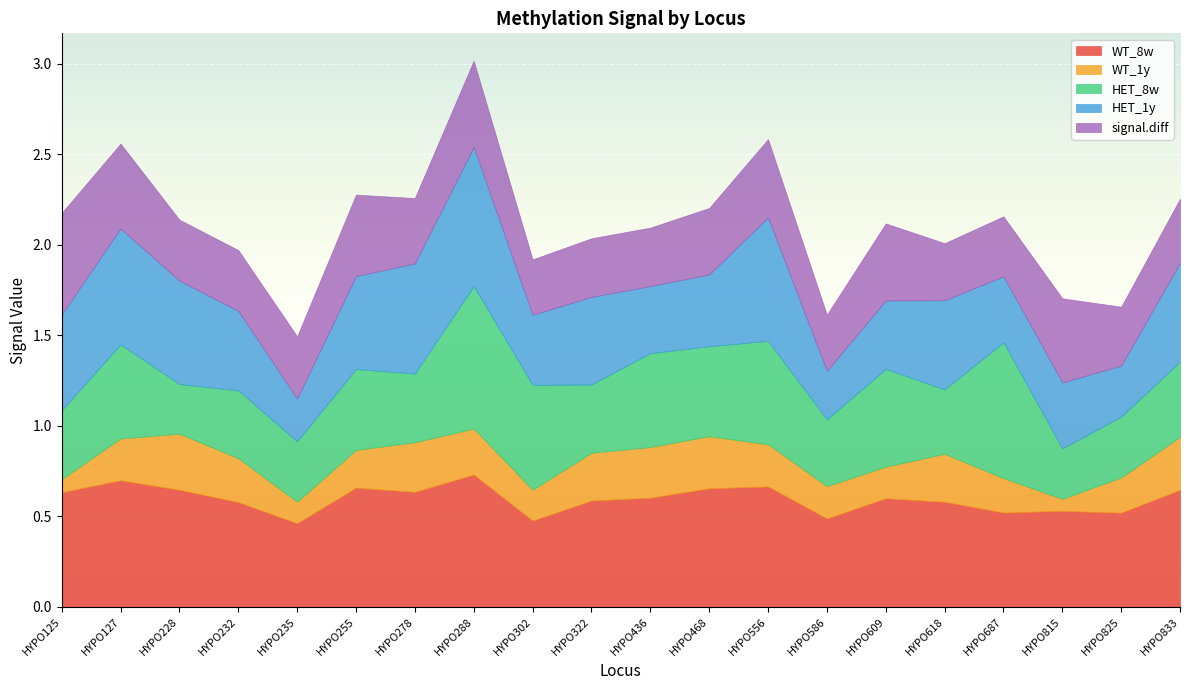

Reading right to left, extract all data points from this chart.

WT_8w: HYPO833=0.6	HYPO825=0.5	HYPO815=0.5	HYPO687=0.5	HYPO618=0.6	HYPO609=0.6	HYPO586=0.5	HYPO556=0.7	HYPO468=0.7	HYPO436=0.6	HYPO322=0.6	HYPO302=0.5	HYPO288=0.7	HYPO278=0.6	HYPO255=0.7	HYPO235=0.5	HYPO232=0.6	HYPO228=0.6	HYPO127=0.7	HYPO125=0.6
WT_1y: HYPO833=0.3	HYPO825=0.2	HYPO815=0.1	HYPO687=0.2	HYPO618=0.3	HYPO609=0.2	HYPO586=0.2	HYPO556=0.2	HYPO468=0.3	HYPO436=0.3	HYPO322=0.3	HYPO302=0.2	HYPO288=0.3	HYPO278=0.3	HYPO255=0.2	HYPO235=0.1	HYPO232=0.2	HYPO228=0.3	HYPO127=0.2	HYPO125=0.1
HET_8w: HYPO833=0.4	HYPO825=0.3	HYPO815=0.3	HYPO687=0.8	HYPO618=0.4	HYPO609=0.5	HYPO586=0.4	HYPO556=0.6	HYPO468=0.5	HYPO436=0.5	HYPO322=0.4	HYPO302=0.6	HYPO288=0.8	HYPO278=0.4	HYPO255=0.4	HYPO235=0.3	HYPO232=0.4	HYPO228=0.3	HYPO127=0.5	HYPO125=0.4
HET_1y: HYPO833=0.5	HYPO825=0.3	HYPO815=0.4	HYPO687=0.4	HYPO618=0.5	HYPO609=0.4	HYPO586=0.3	HYPO556=0.7	HYPO468=0.4	HYPO436=0.4	HYPO322=0.5	HYPO302=0.4	HYPO288=0.8	HYPO278=0.6	HYPO255=0.5	HYPO235=0.2	HYPO232=0.4	HYPO228=0.6	HYPO127=0.6	HYPO125=0.5
signal.diff: HYPO833=0.4	HYPO825=0.3	HYPO815=0.5	HYPO687=0.3	HYPO618=0.3	HYPO609=0.4	HYPO586=0.3	HYPO556=0.4	HYPO468=0.4	HYPO436=0.3	HYPO322=0.3	HYPO302=0.3	HYPO288=0.5	HYPO278=0.4	HYPO255=0.4	HYPO235=0.3	HYPO232=0.3	HYPO228=0.3	HYPO127=0.5	HYPO125=0.6